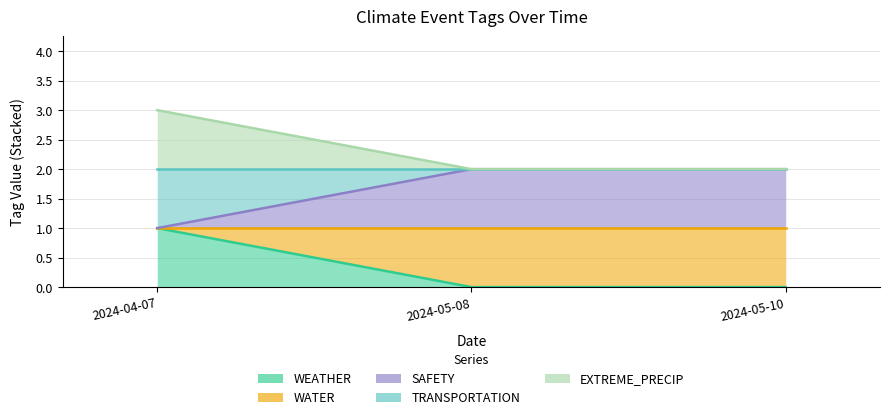

At which category is the sum across all series the highest?

2024-04-07